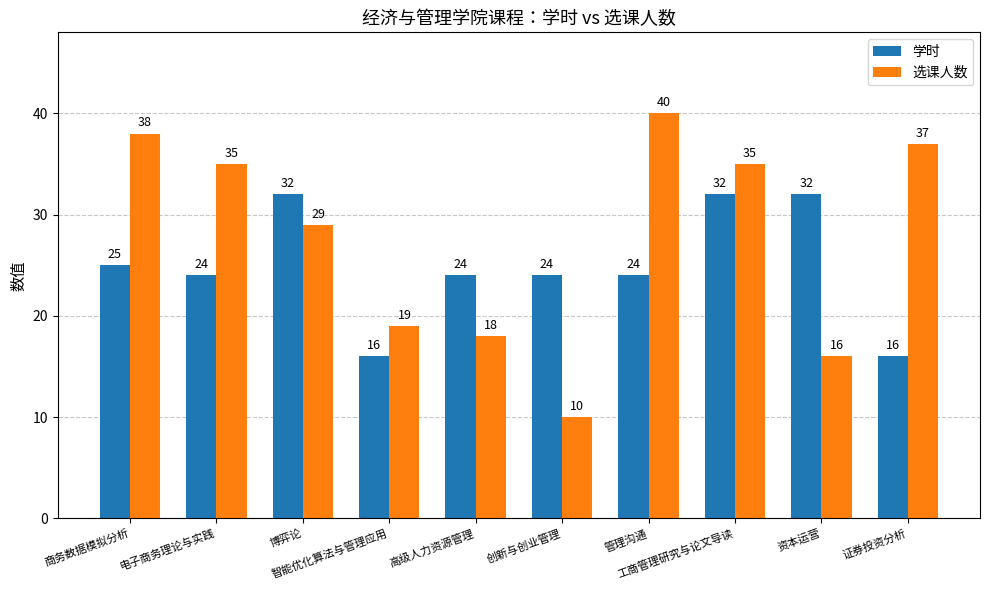

What are all the series names shown in the legend?

学时, 选课人数